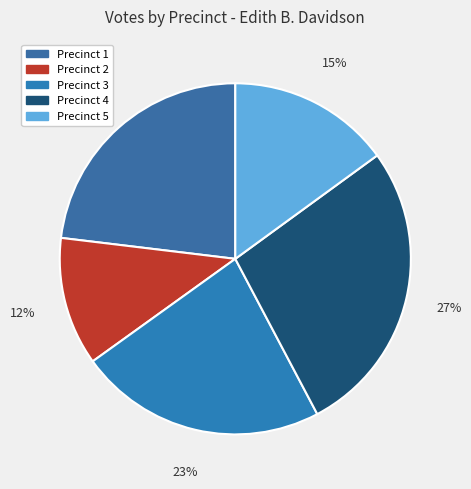

Is there any slice that represents more than half of the pie?

No